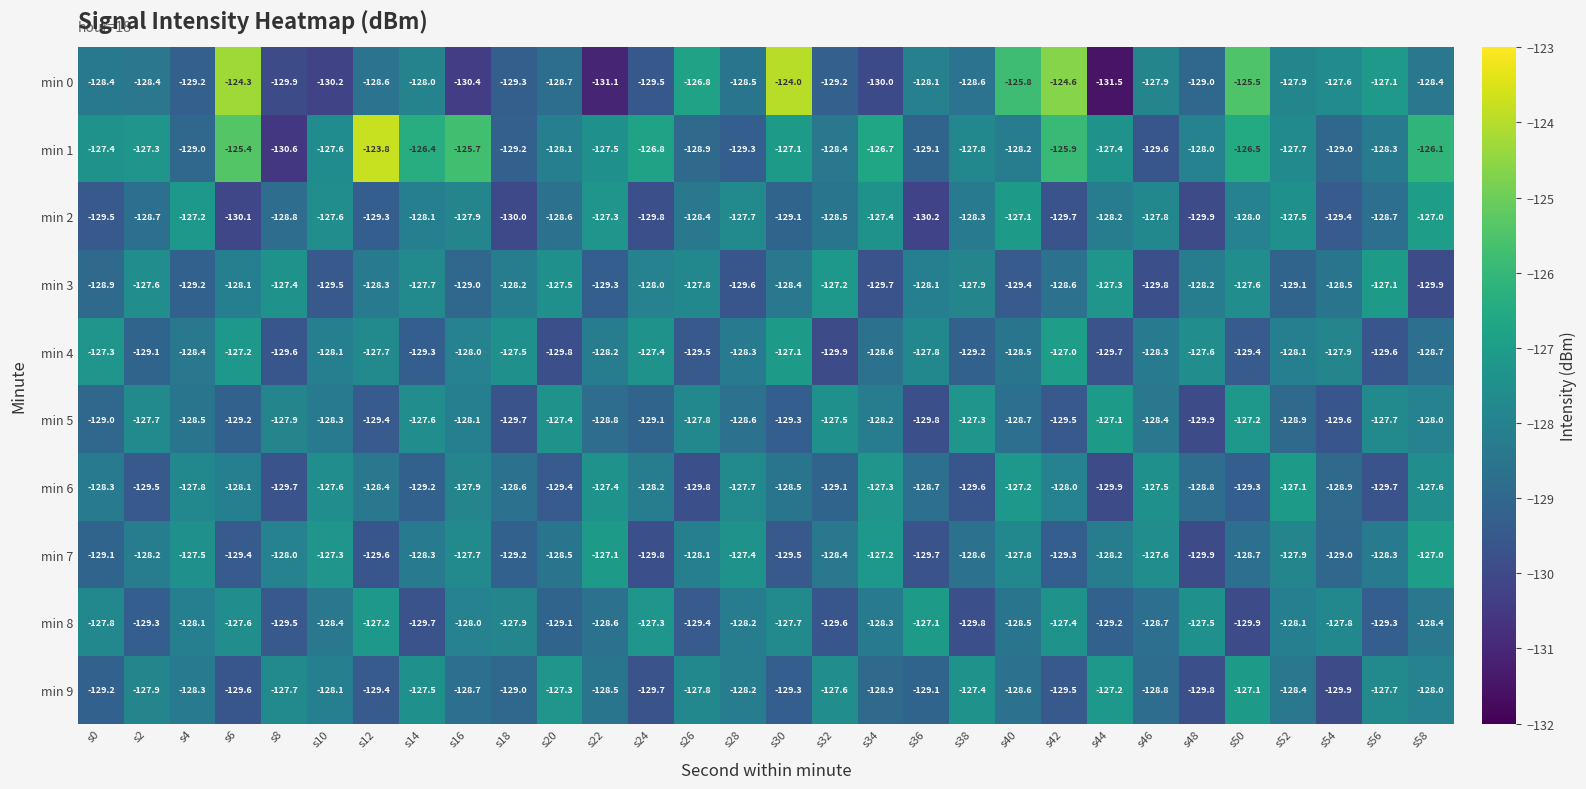

At which label does min 0 reach its peak?

s30